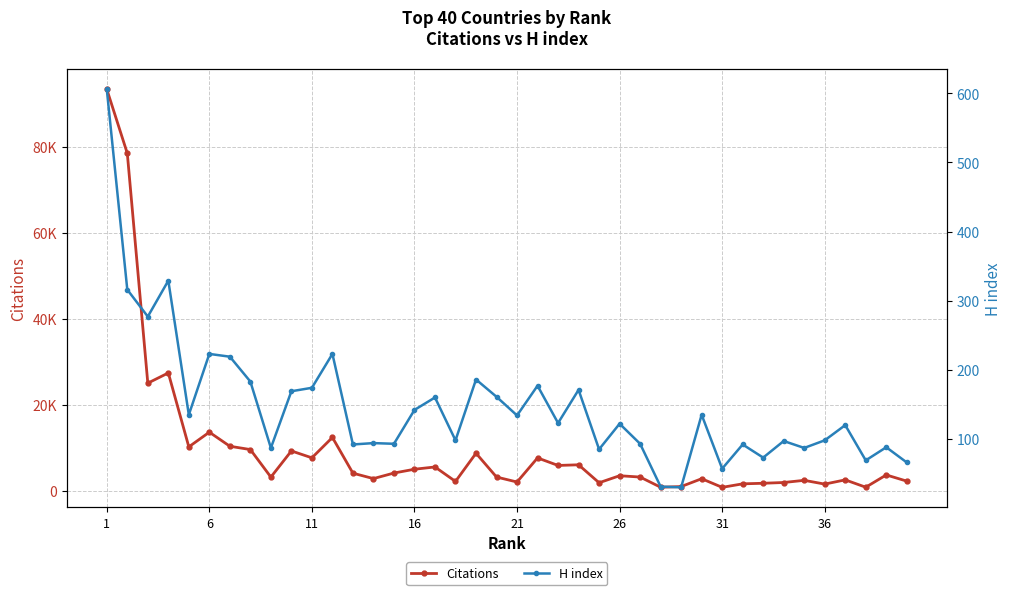

Rank the series by their average value, from highest to lowest.

Citations, H index